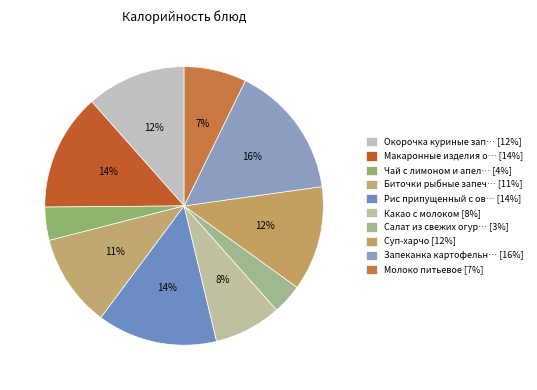

Which category has the biggest portion of the pie?

Запеканка картофельная с печенью